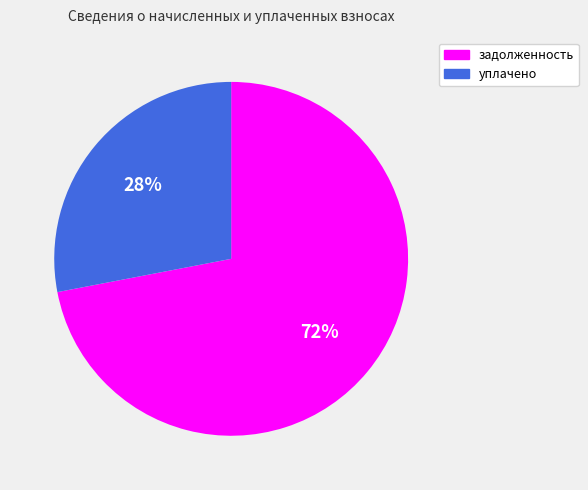

Combined, do задолженность and уплачено account for over 50%?

Yes